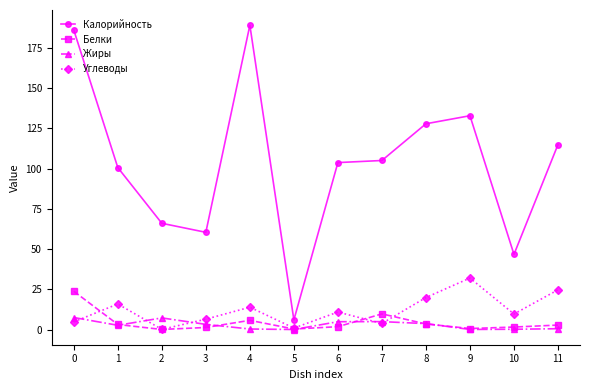

What is the average value of the Углеводы series?

11.9